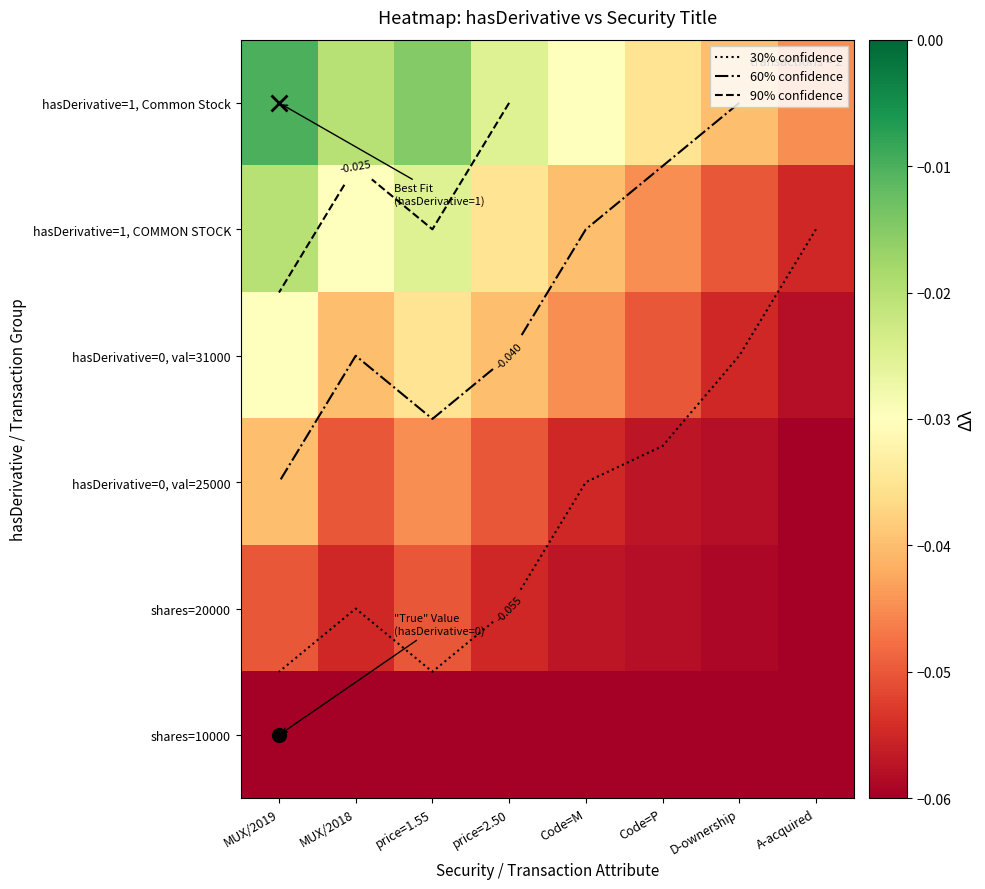

What is the total value across all series at A-acquired?

-0.3